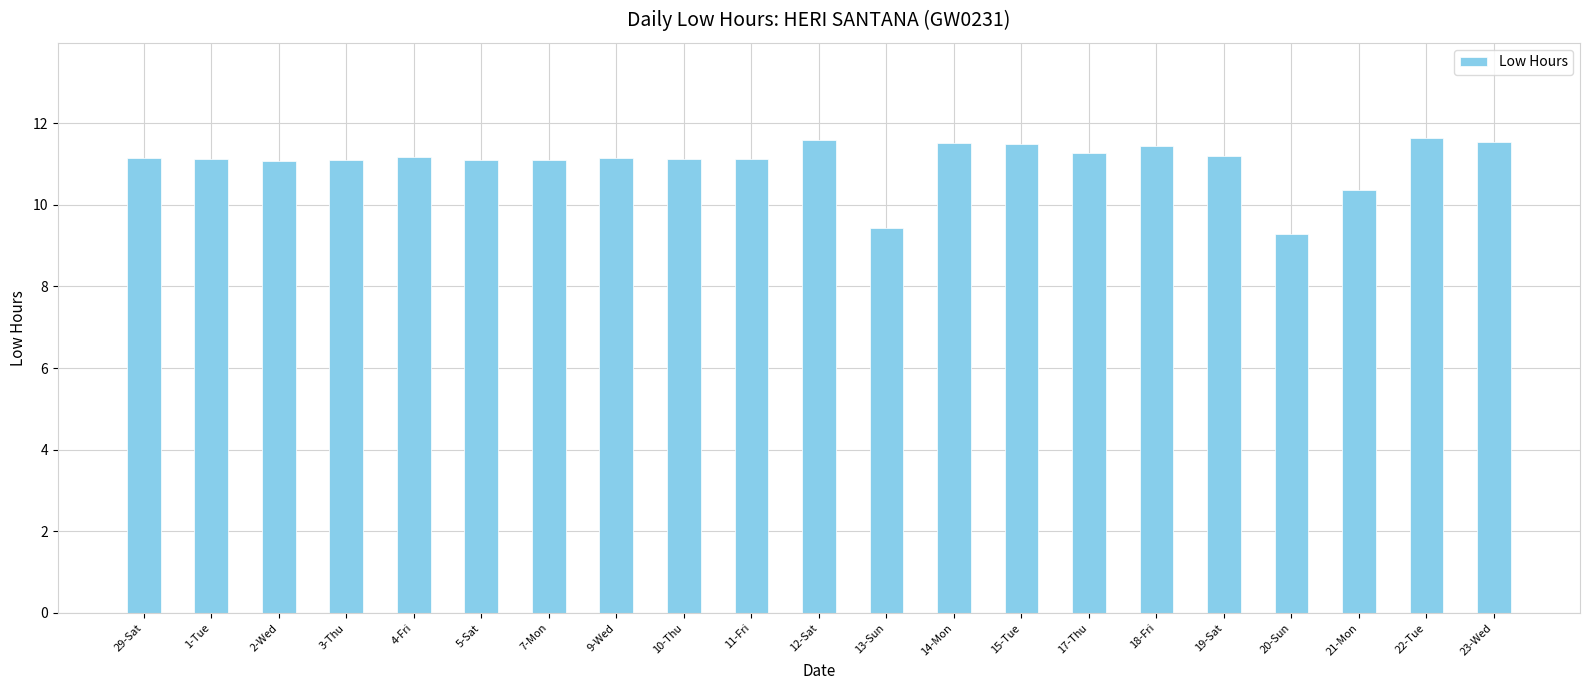

True or false: the data shows 11.1 at 5-Sat.

True